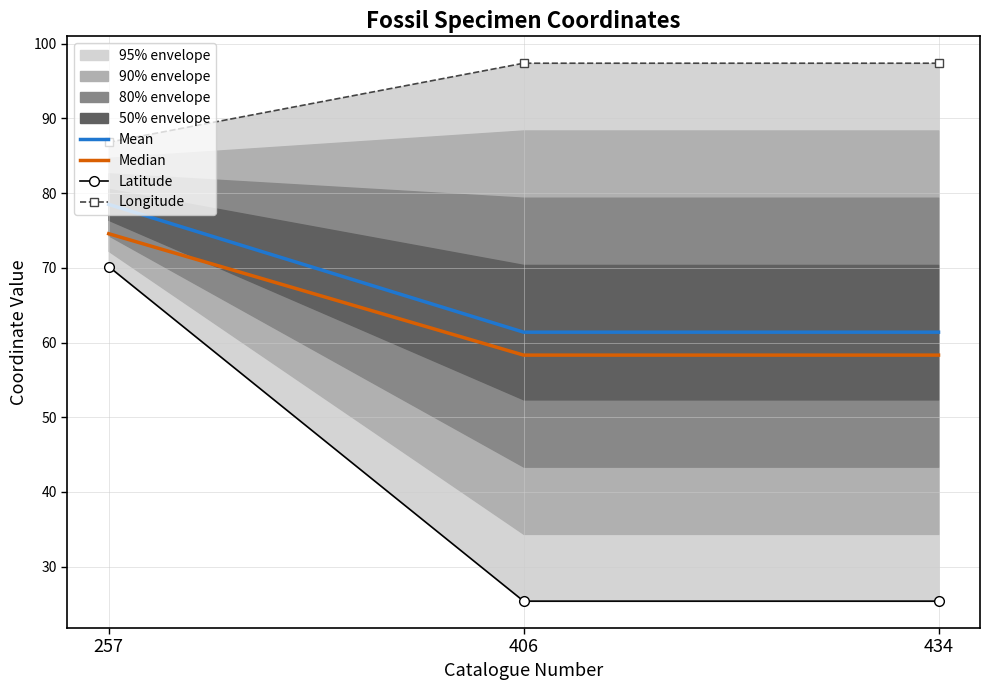

What is the value of the Median point at the 3rd from the left?

58.3